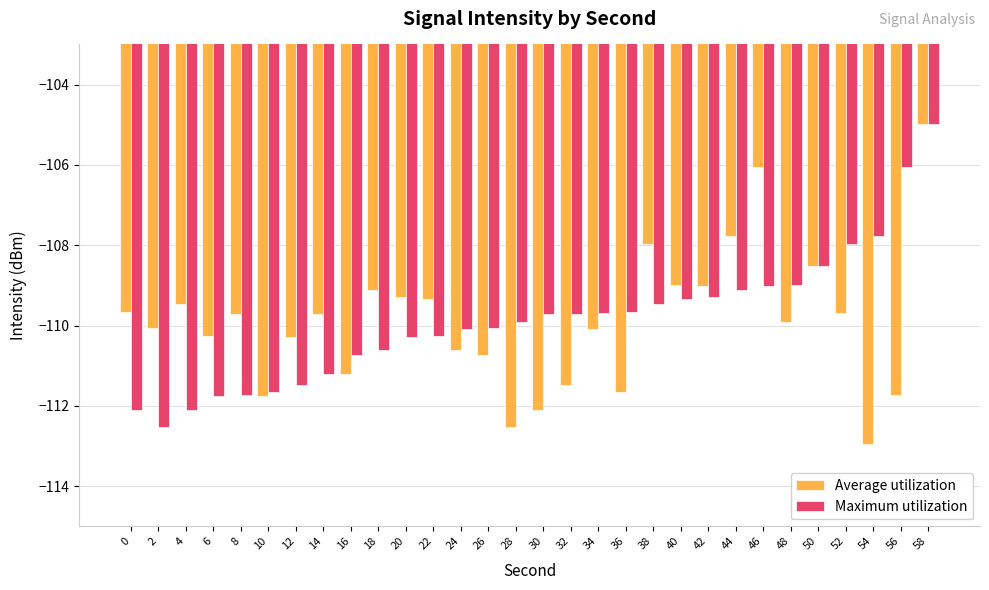

Does the chart contain any negative values?

Yes